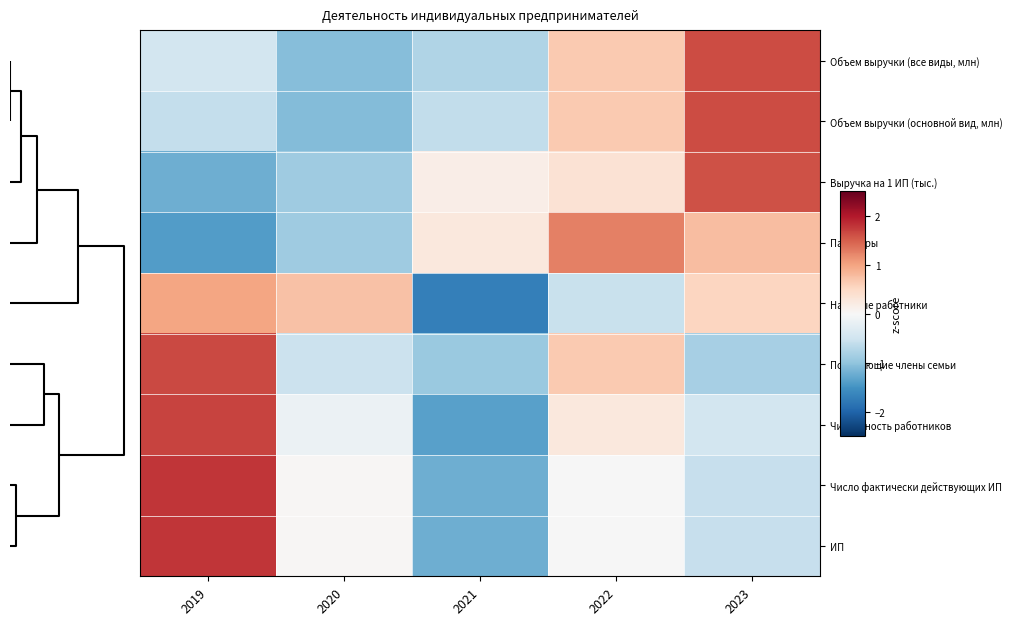

How many distinct data groups are displayed?

9